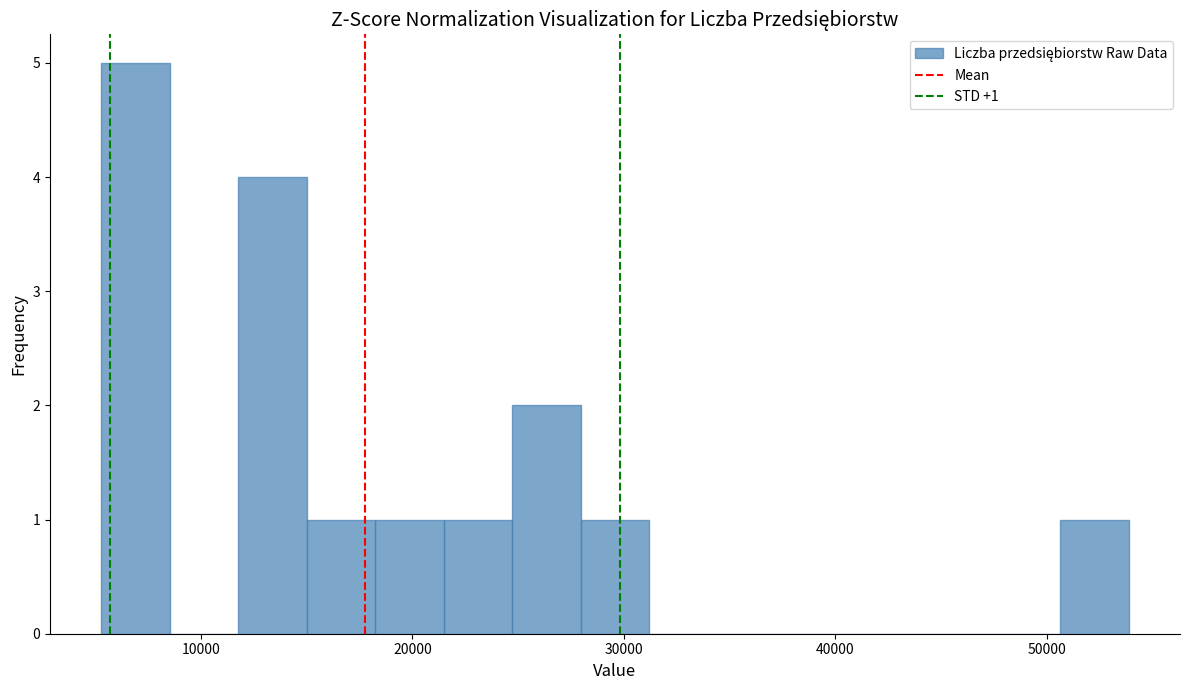

Around what value on the x-axis is the tallest bar? Give the approximate position of its centre, as read against the axis.

7000